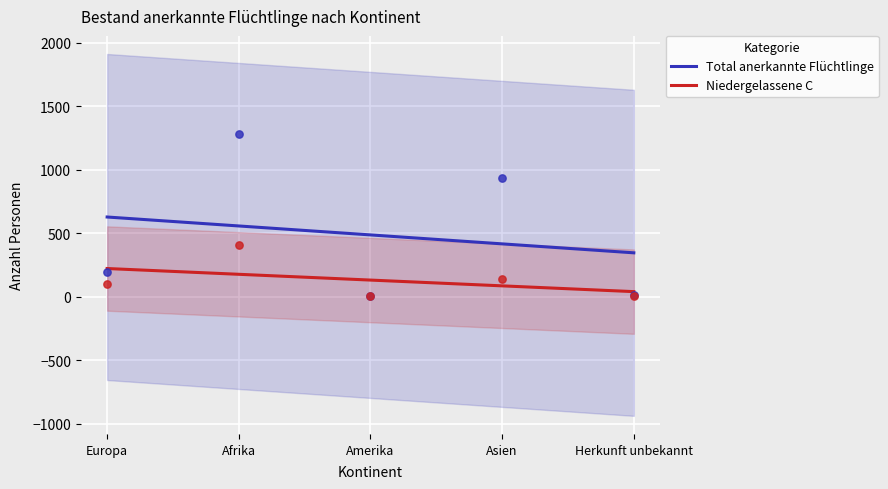

Which series reaches the maximum Y coordinate?

Total anerkannte Flüchtlinge